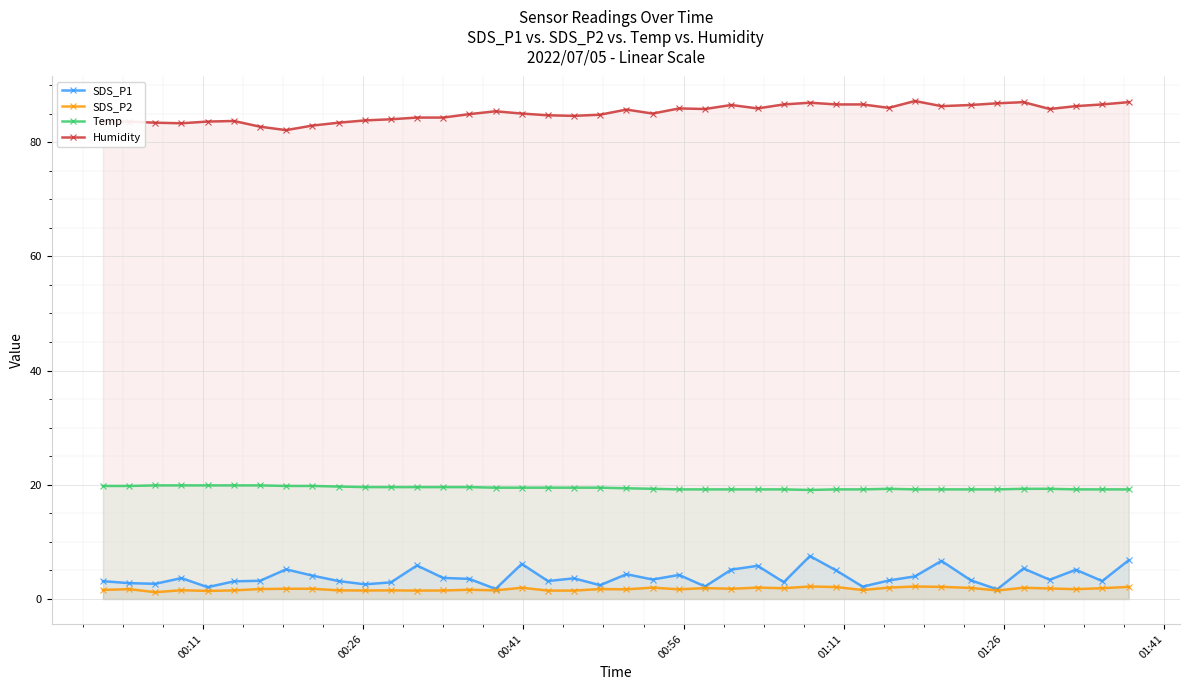

How many lines are shown in the chart?

4